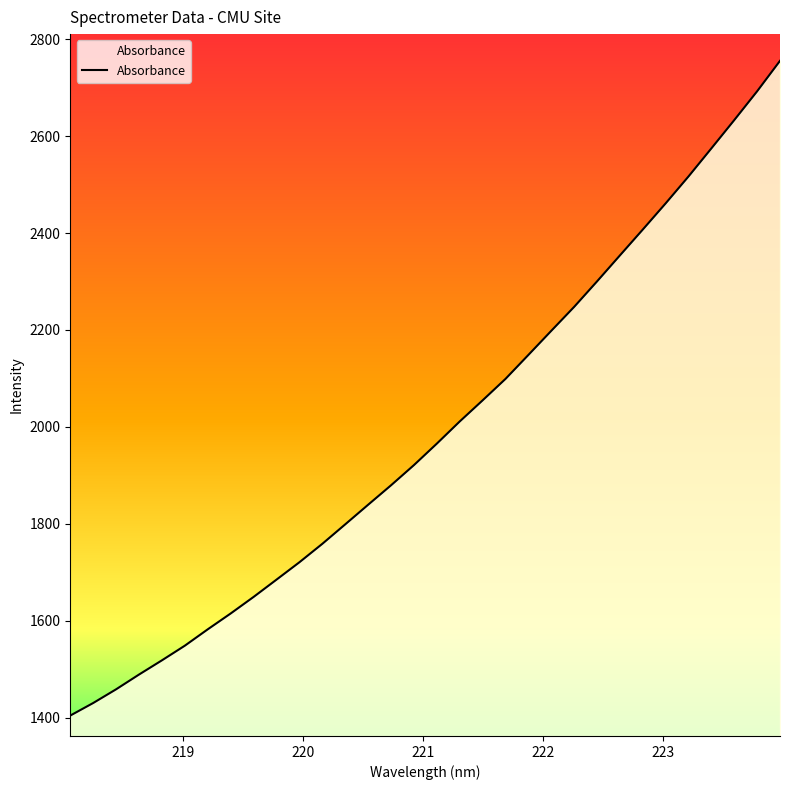

What is the smallest value displayed?

1404.2